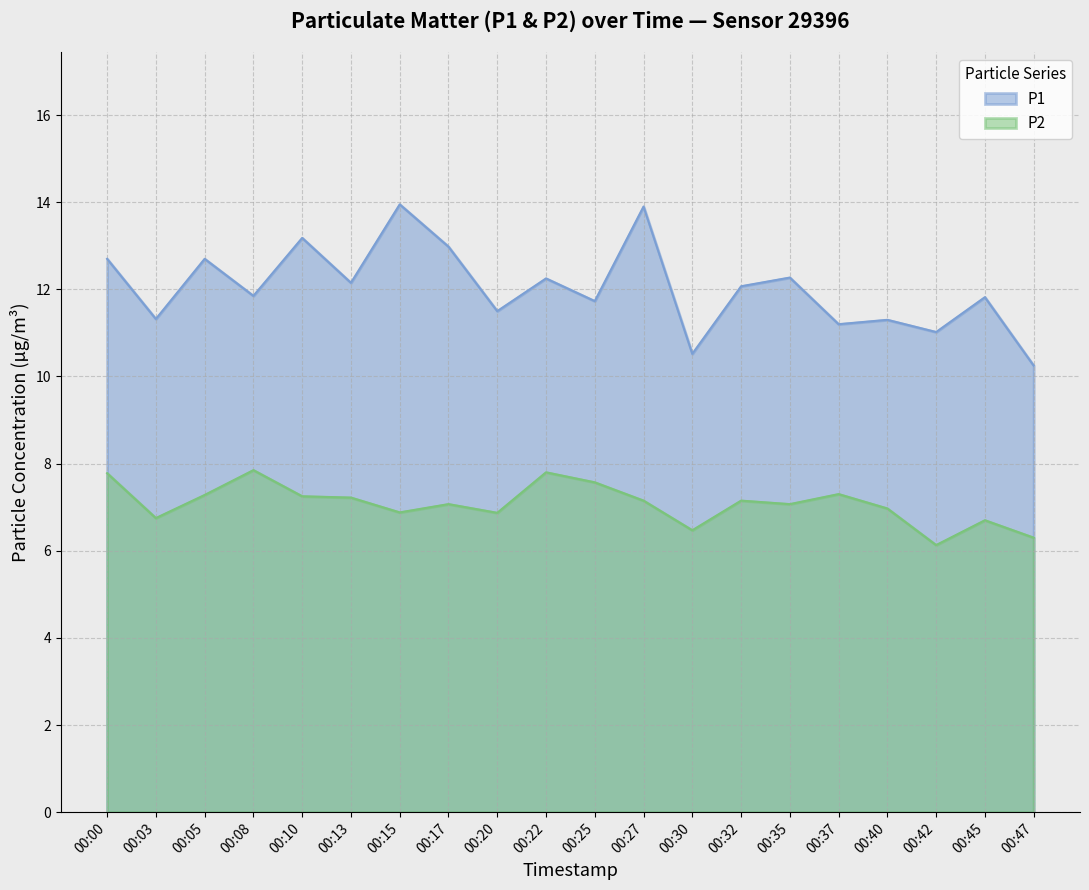

At which label is P2 closest to 6?

00:42